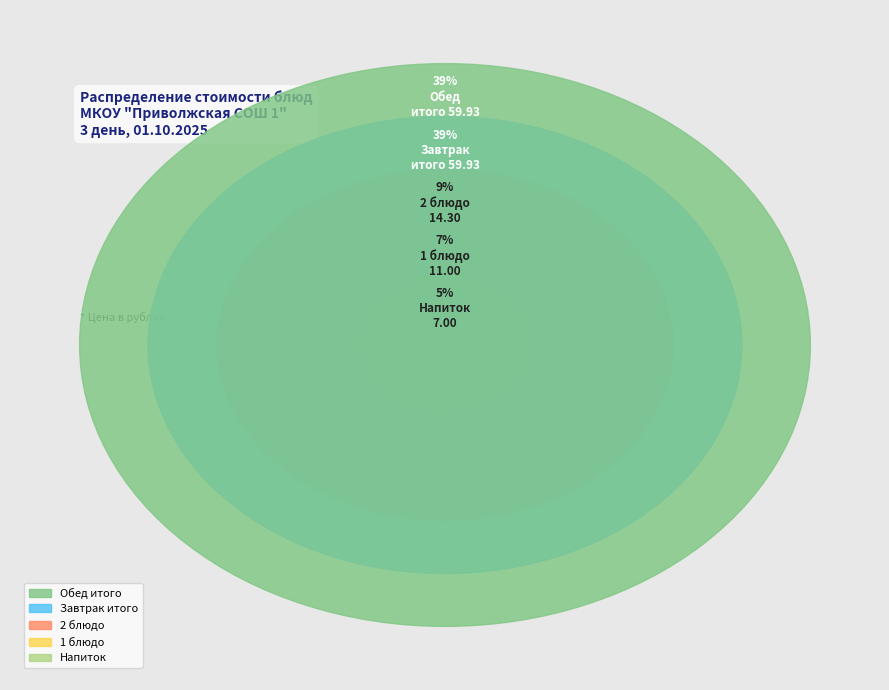

Is Завтрак итого the majority of the pie?

No